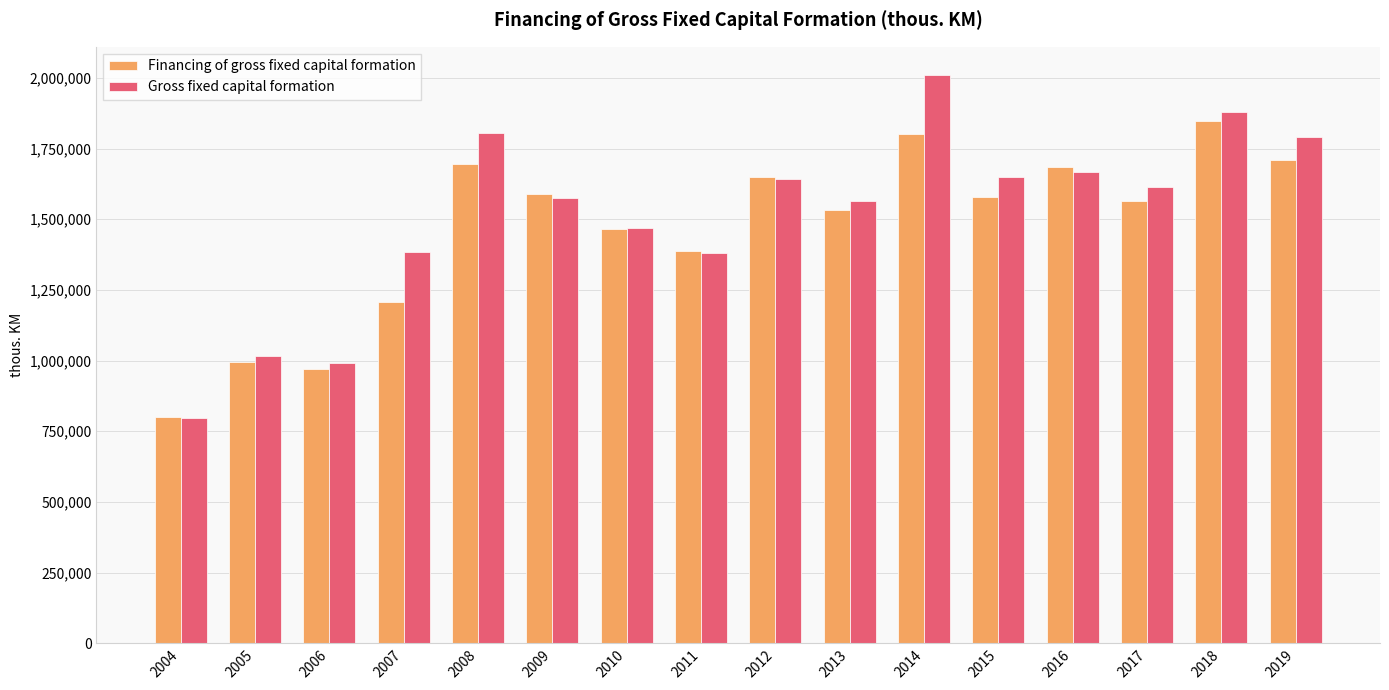

What is the difference between the maximum and minimum values in the Gross fixed capital formation series?

1211800